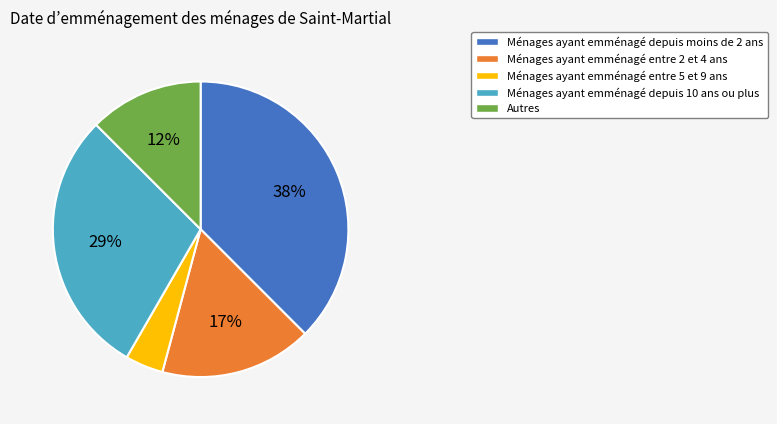

How many slices are in this pie chart?

5